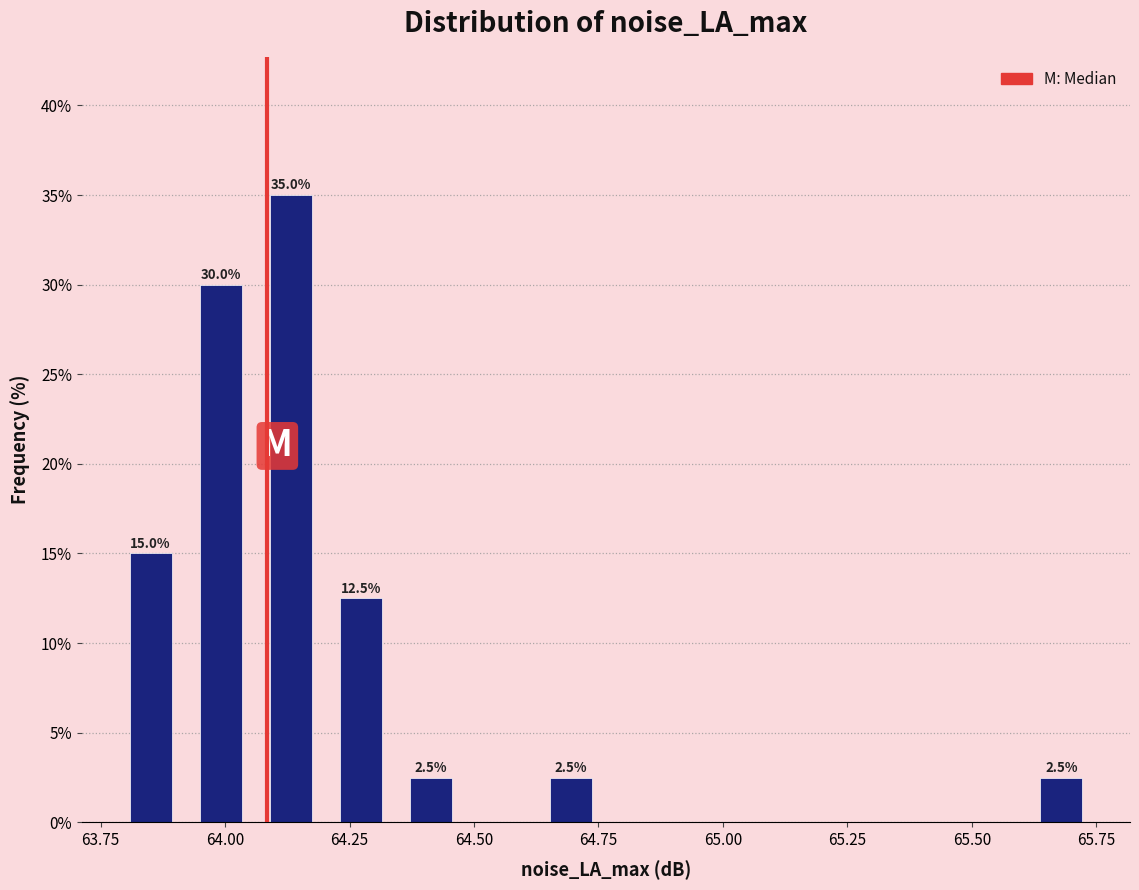

Read against the x-axis, roughly where is the centre of the tallest bar?

64.15